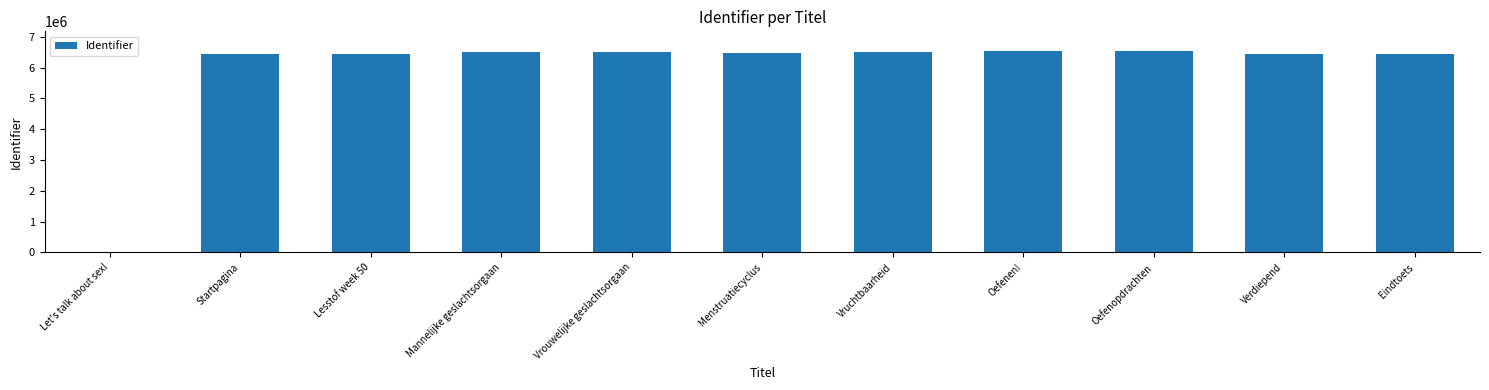

What is the greatest value displayed?

6527305